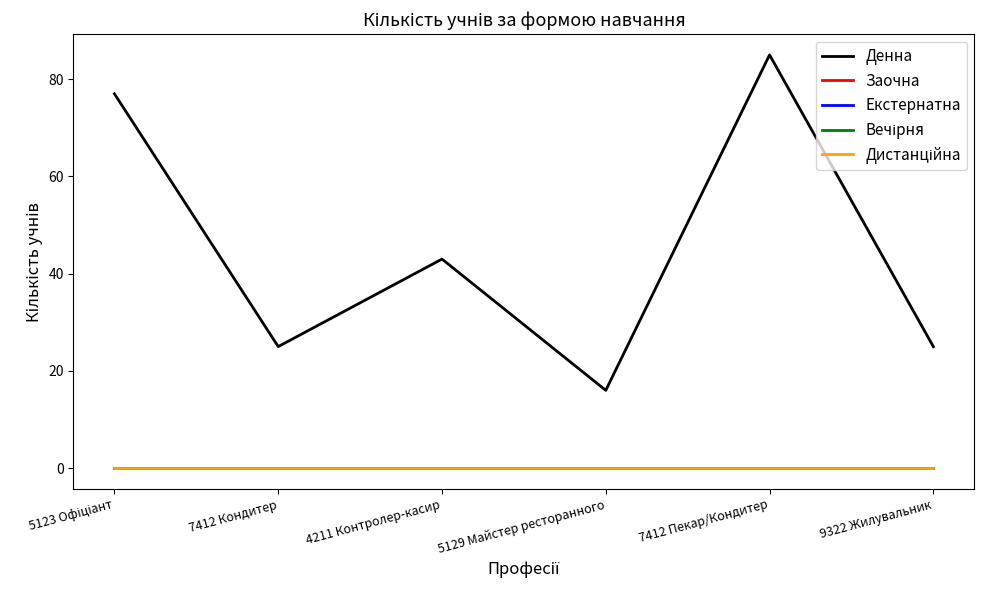

How many lines are shown in the chart?

5